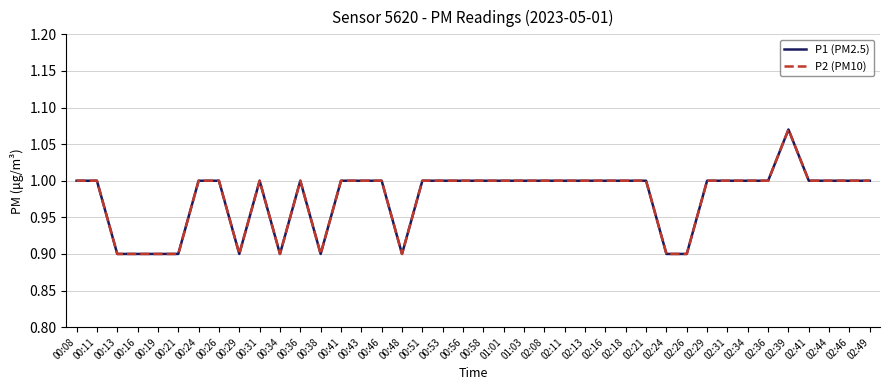

Where is P2 (PM10) nearest to the value 0?

00:13